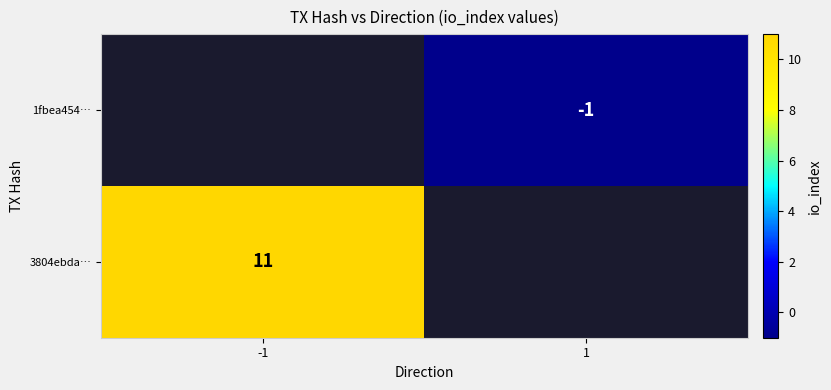

True or false: 3804ebda… has a value of 6 at -1.

False